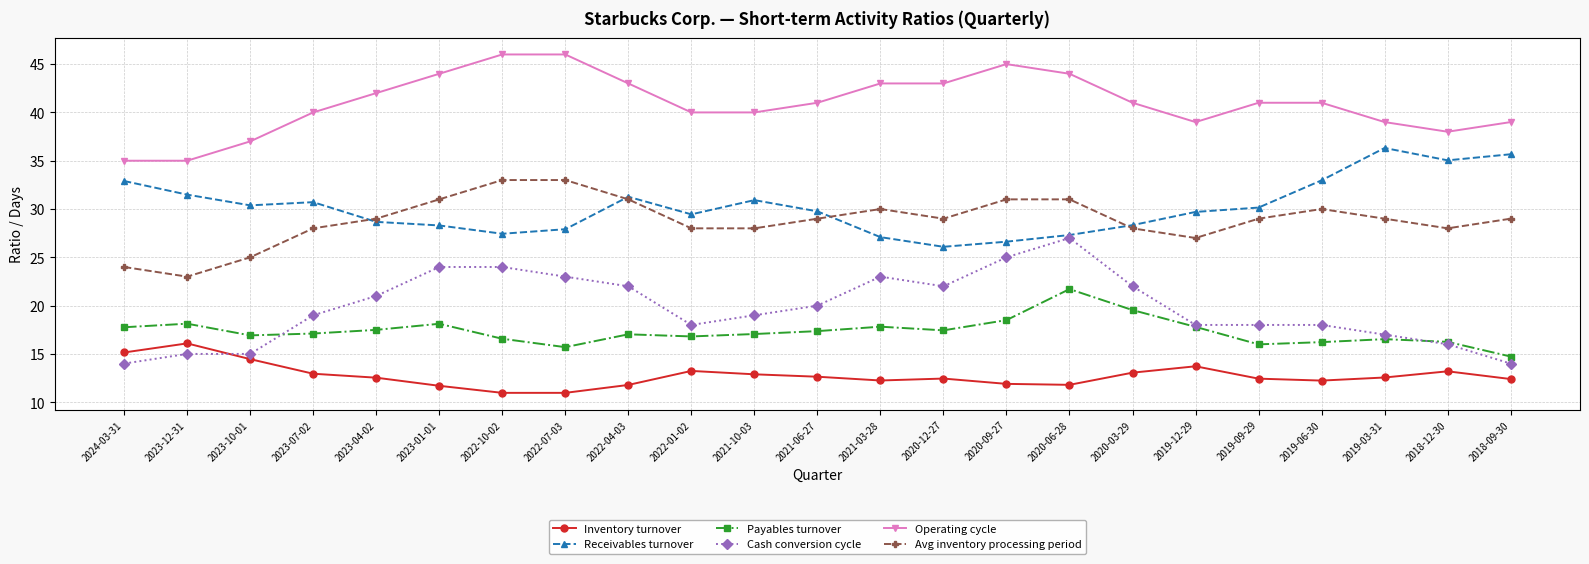

Rank the series by their maximum value, from lowest to highest.

Inventory turnover, Payables turnover, Cash conversion cycle, Avg inventory processing period, Receivables turnover, Operating cycle